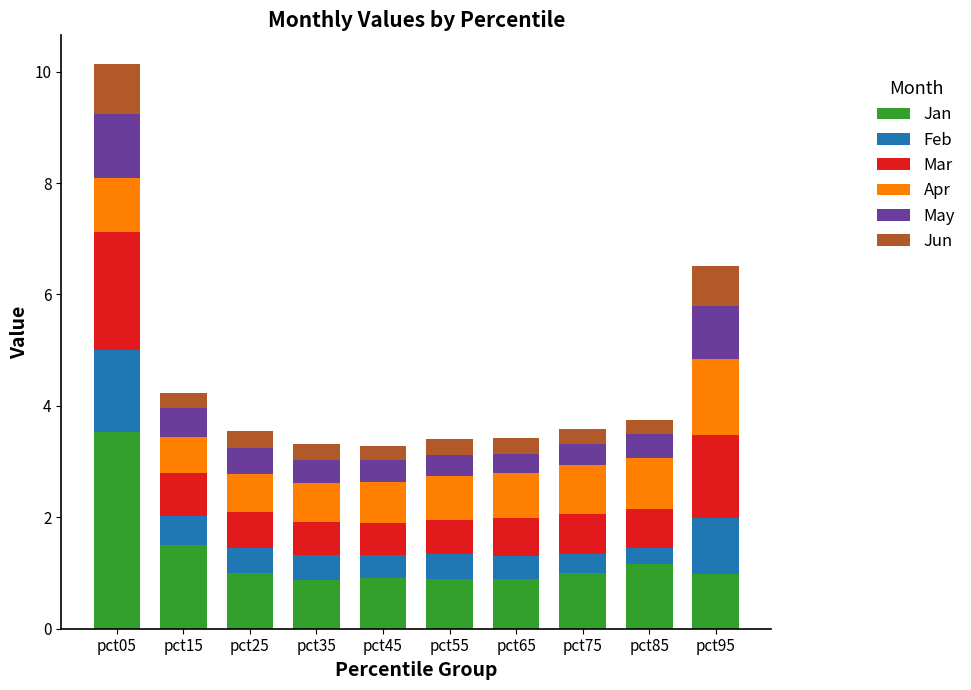

The Jan series shows 1.6 at pct75. True or false?

False